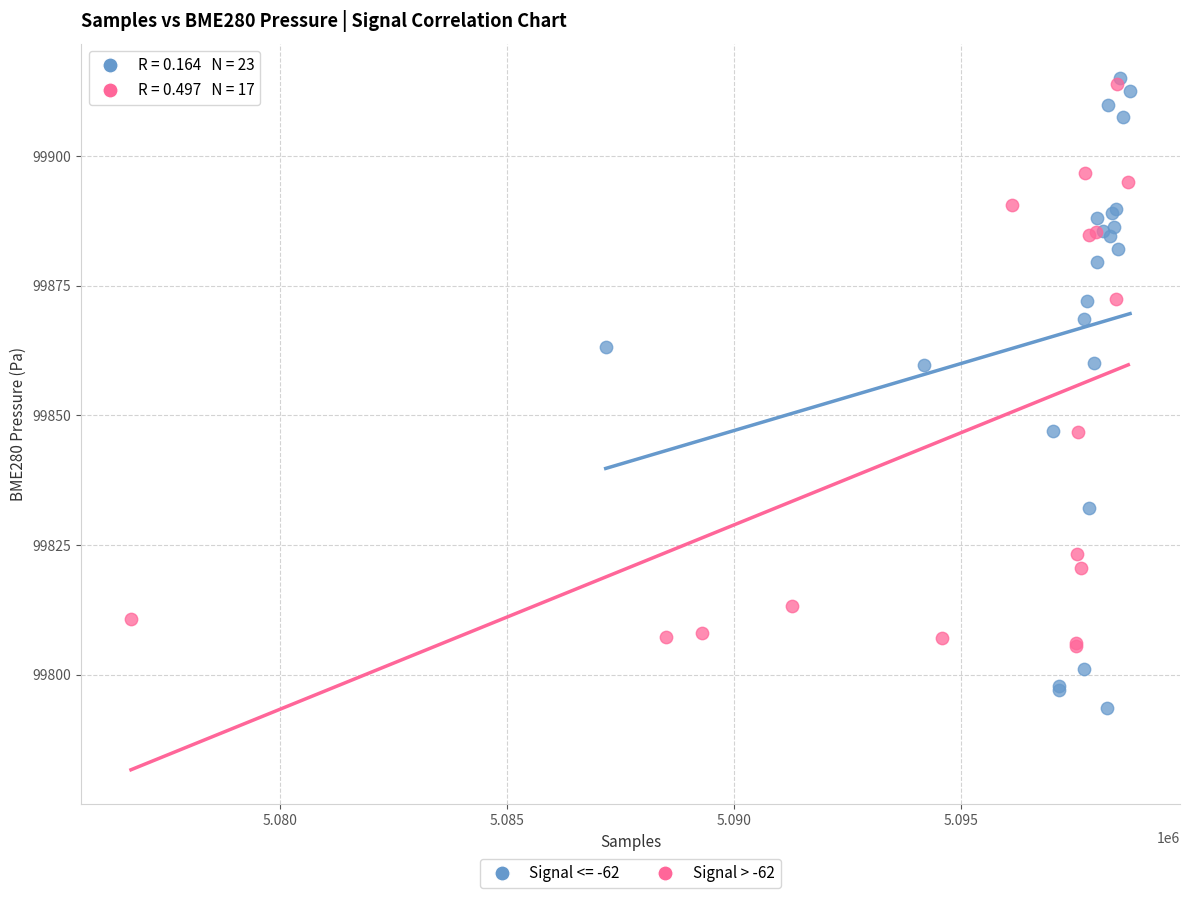

Which series contains the lowest Y value?

Signal <= -62